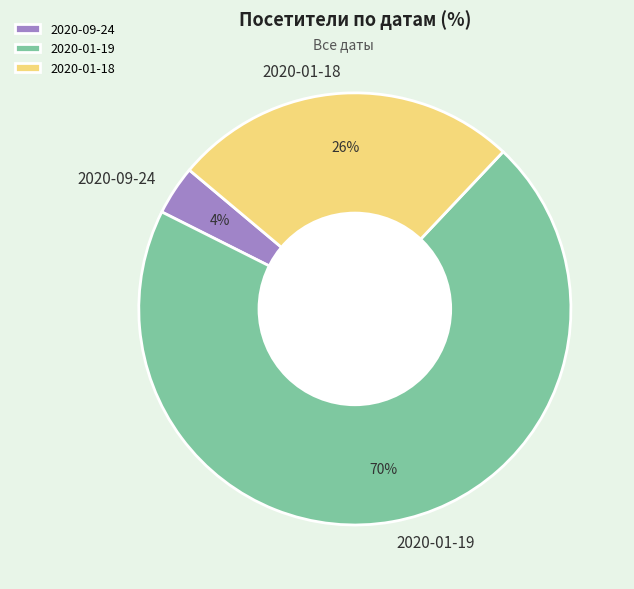

To the nearest percent, what is the combined percentage of 2020-01-19 and 2020-09-24?

74%